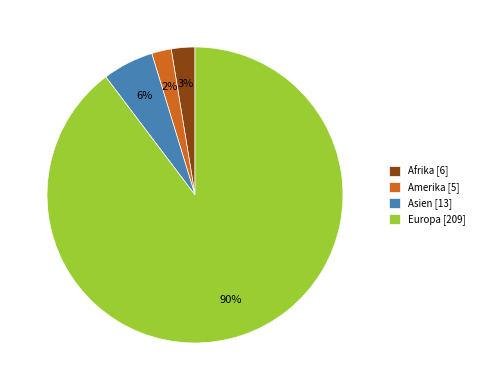

Which category has the biggest portion of the pie?

Europa [209]